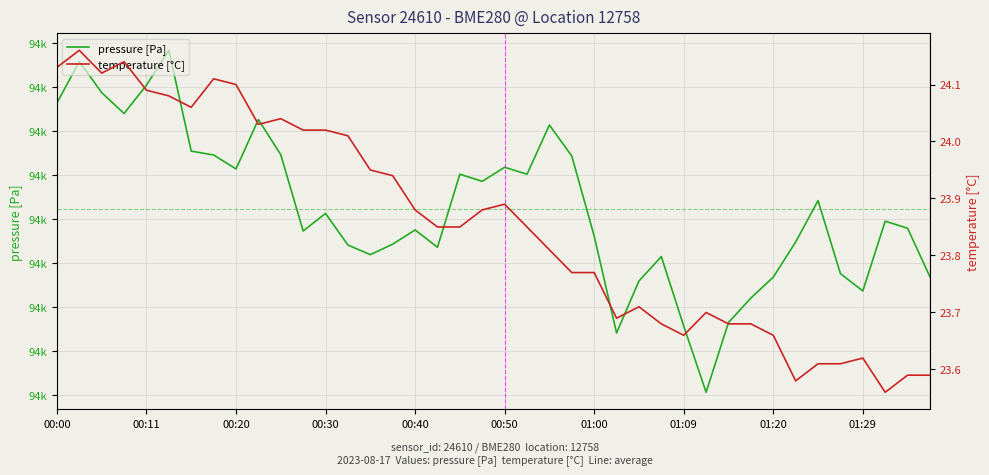

True or false: pressure [Pa] has a value of 39226.2 at 22.

False